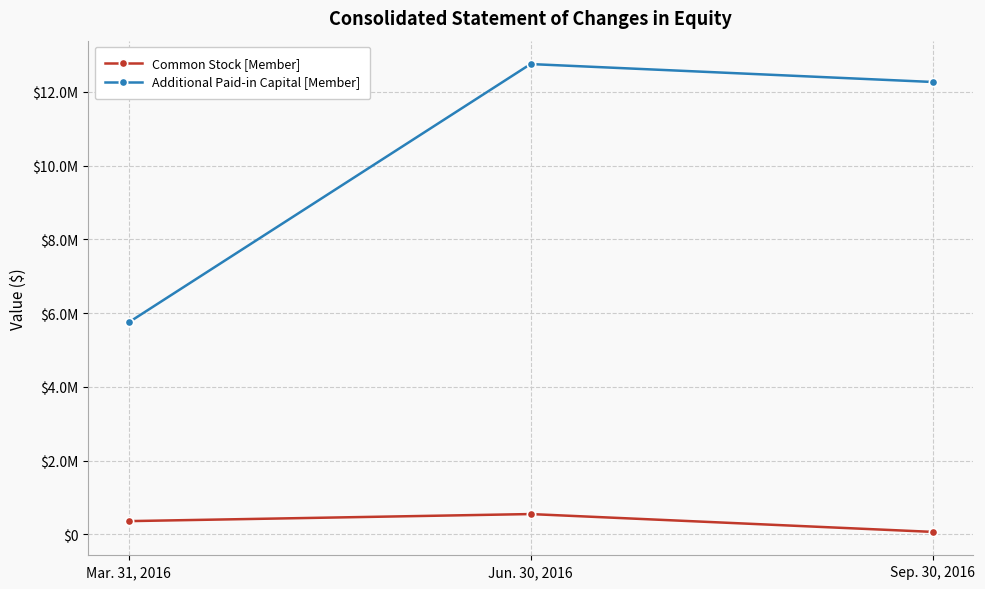

At which label does Common Stock [Member] first exceed 356503?

Jun. 30, 2016